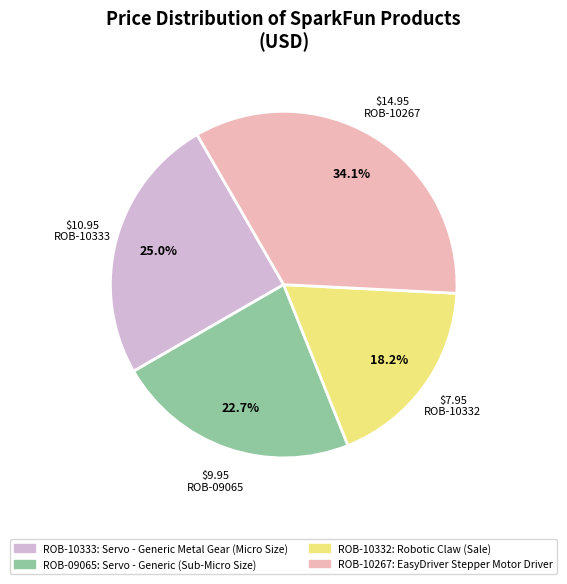

What is the largest slice in the pie chart?

ROB-10267